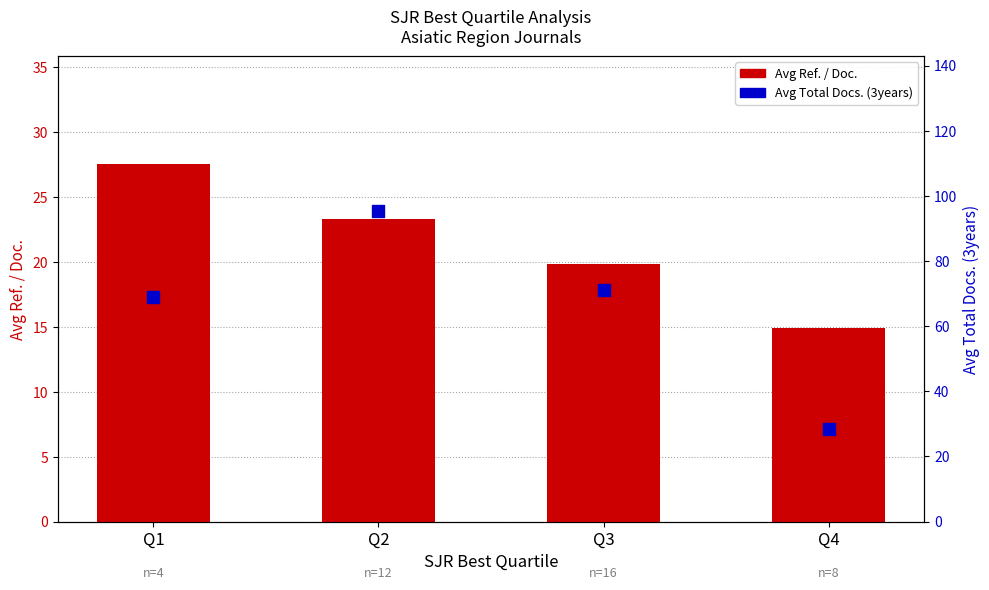

Which series reaches the minimum Y coordinate?

Avg Ref. / Doc.